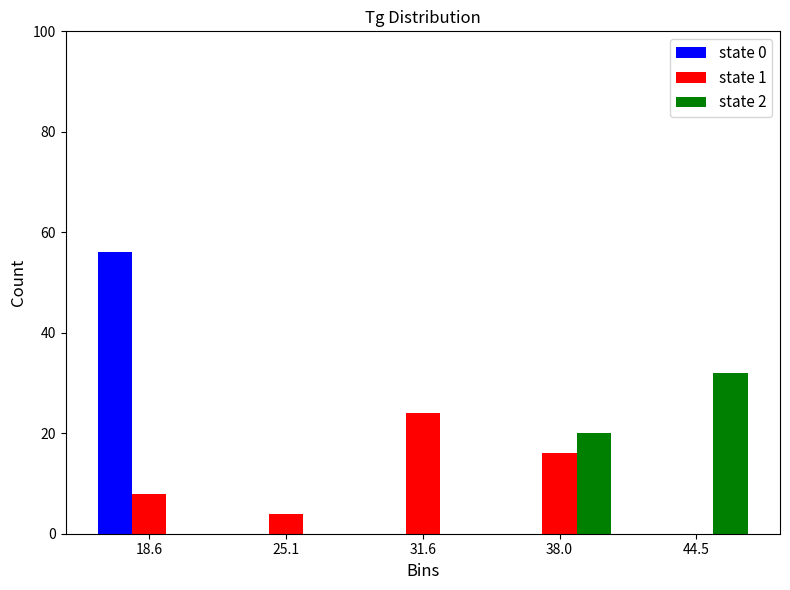

Reading left to right, transcribe this chart: for each range on the x-axis, give the height of each series' bar. Neither the bar edges nor the heights are printed on the chart, so give them approximately, as read against the axes.

15 to 22: state 0=56	state 1=8	state 2=0
22 to 28: state 0=0	state 1=4	state 2=0
28 to 35: state 0=0	state 1=24	state 2=0
35 to 41: state 0=0	state 1=16	state 2=20
41 to 48: state 0=0	state 1=0	state 2=32